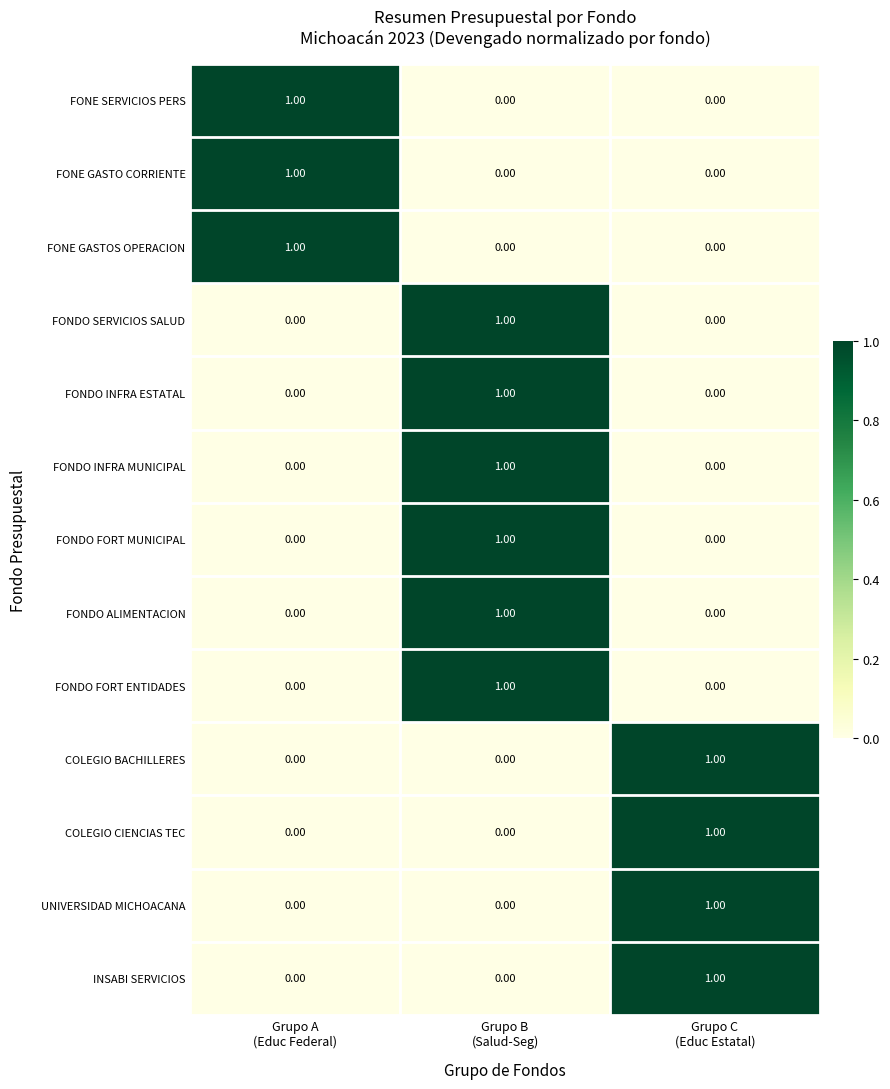

At how many categories does at least one series exceed 0?

3